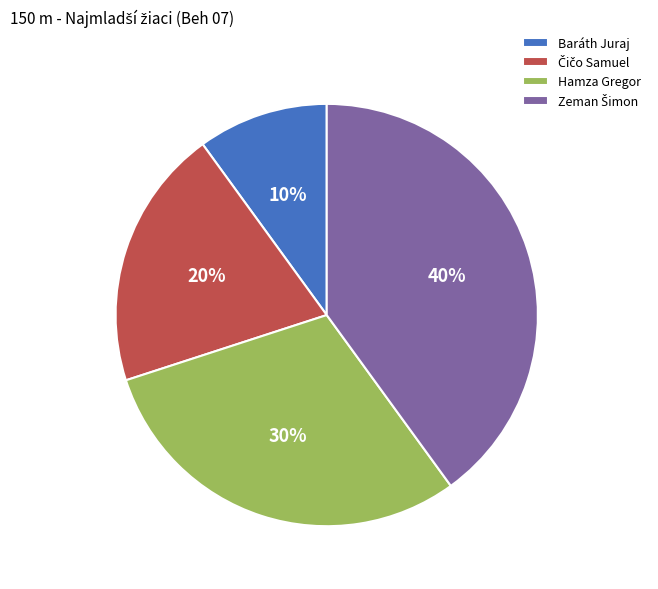

What is the smallest slice in the pie chart?

Baráth Juraj